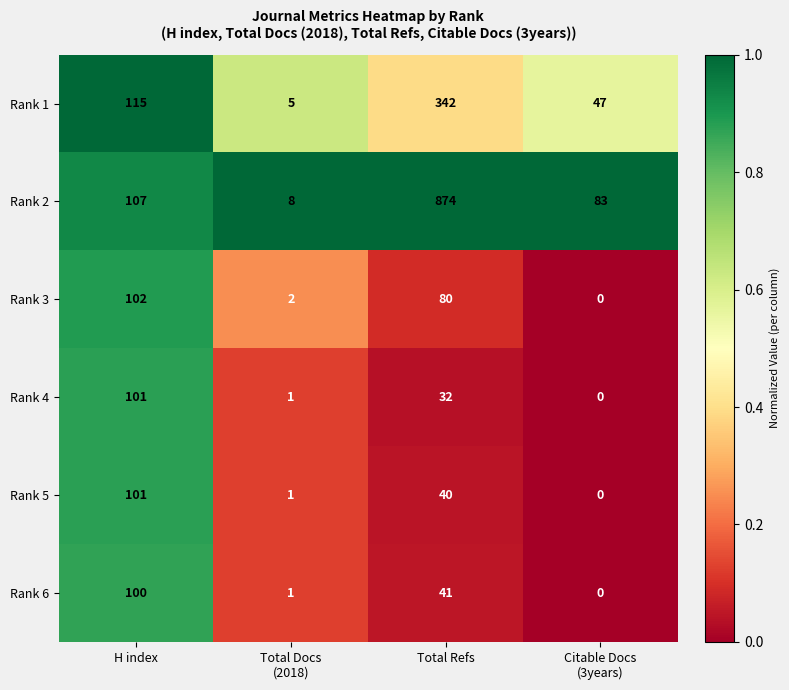

Which series changed the most between Total Refs and Citable Docs
(3years)?

Rank 2